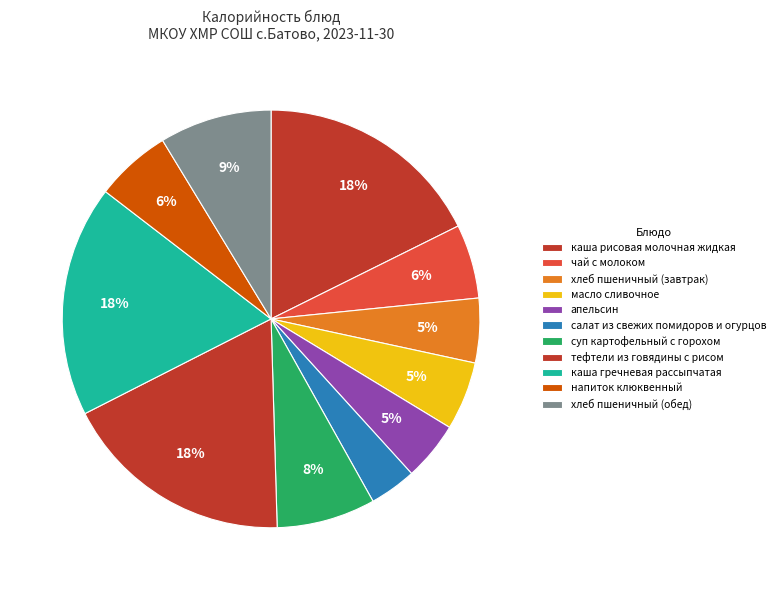

Is there a majority slice in this chart?

No